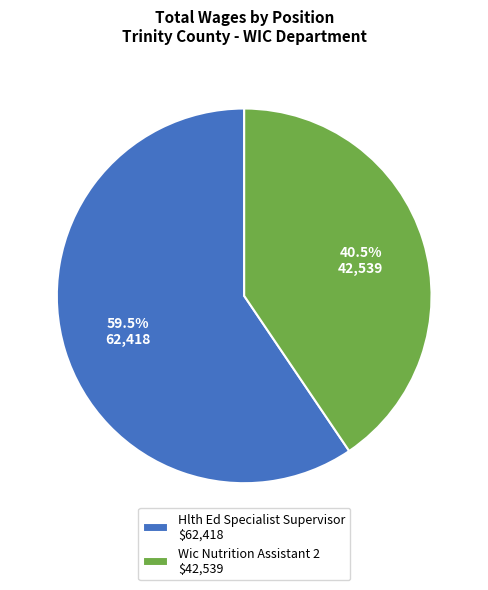

What portion of the pie excludes Hlth Ed Specialist Supervisor $62,418?

40.5%